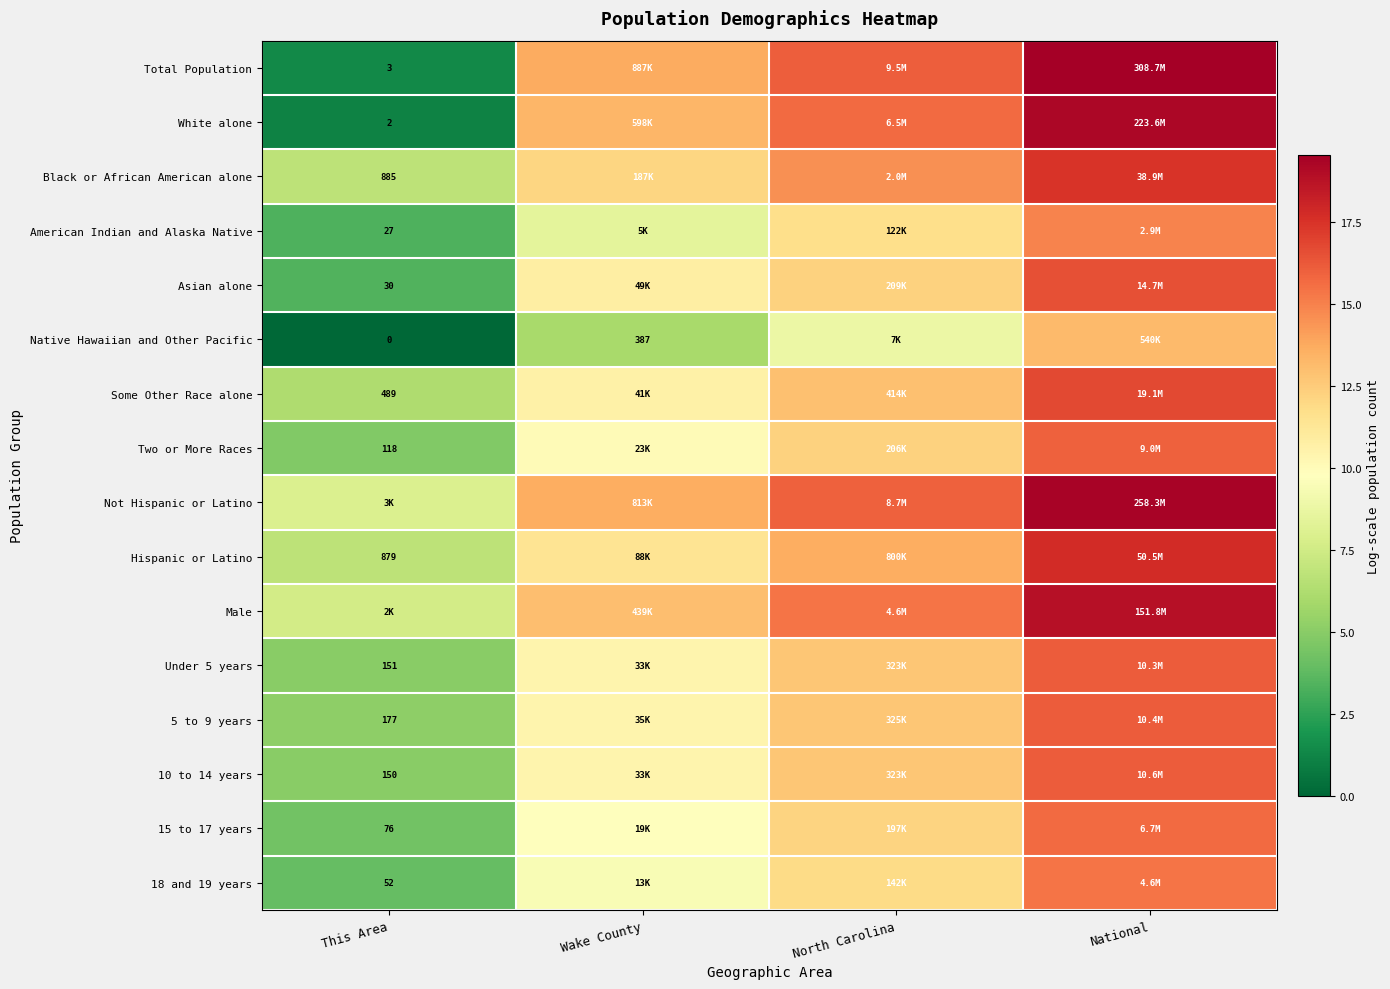

At which label does Asian alone first exceed 12?

North Carolina